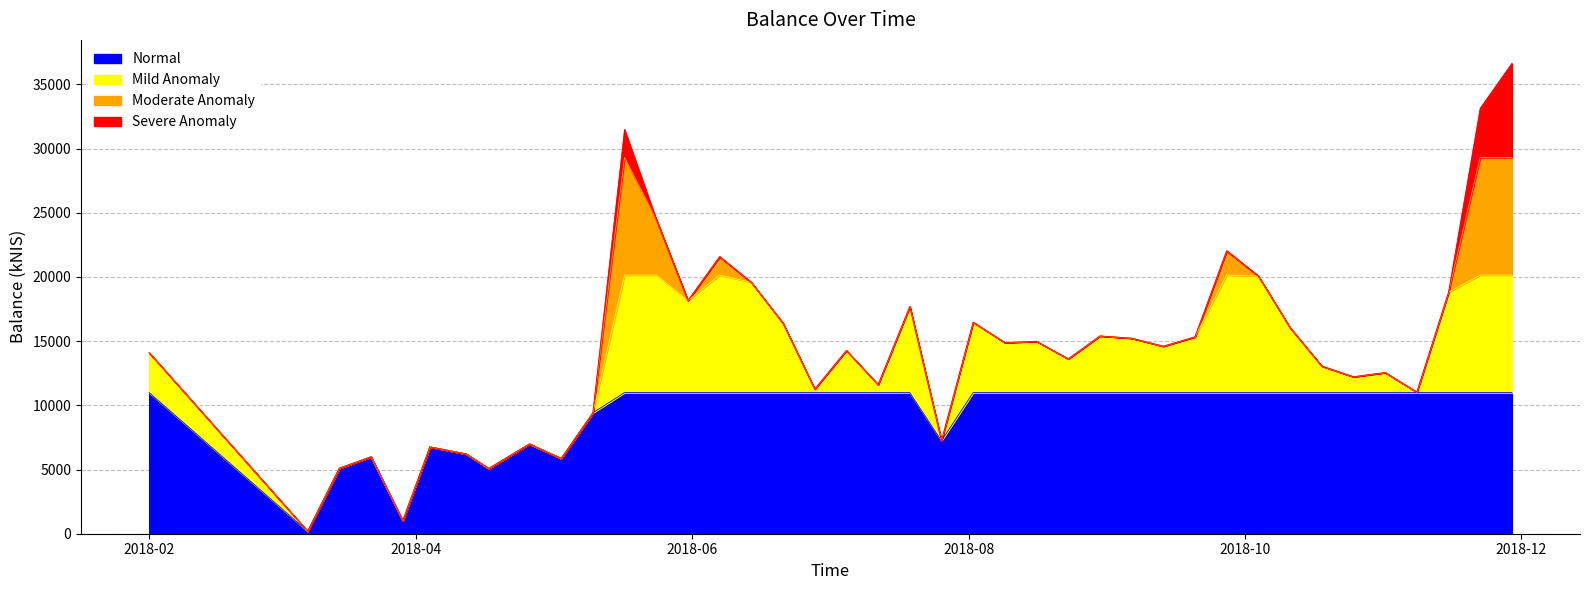

Is it true that the value at 2018-11-29 is 59298.5?

False